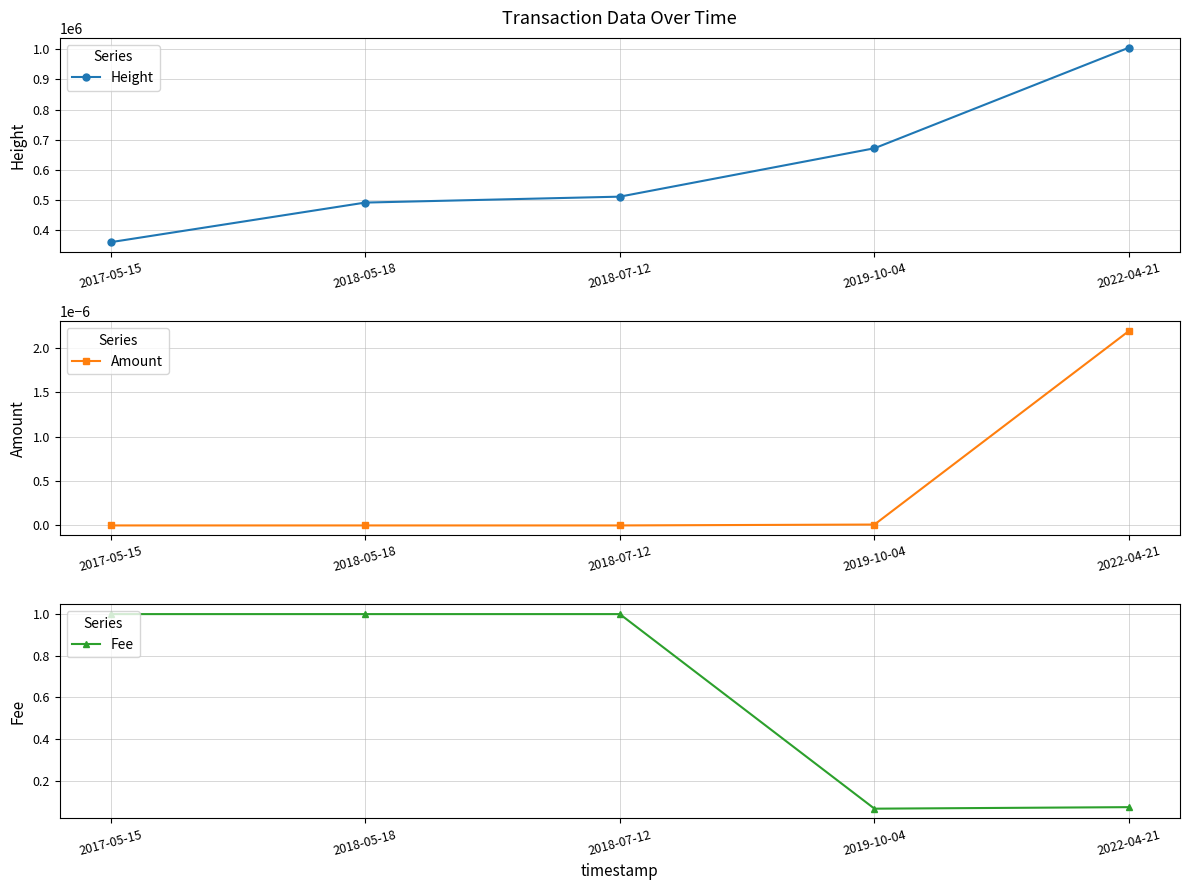

Between 2017-05-15 and 2019-10-04, which series saw the biggest shift?

Height